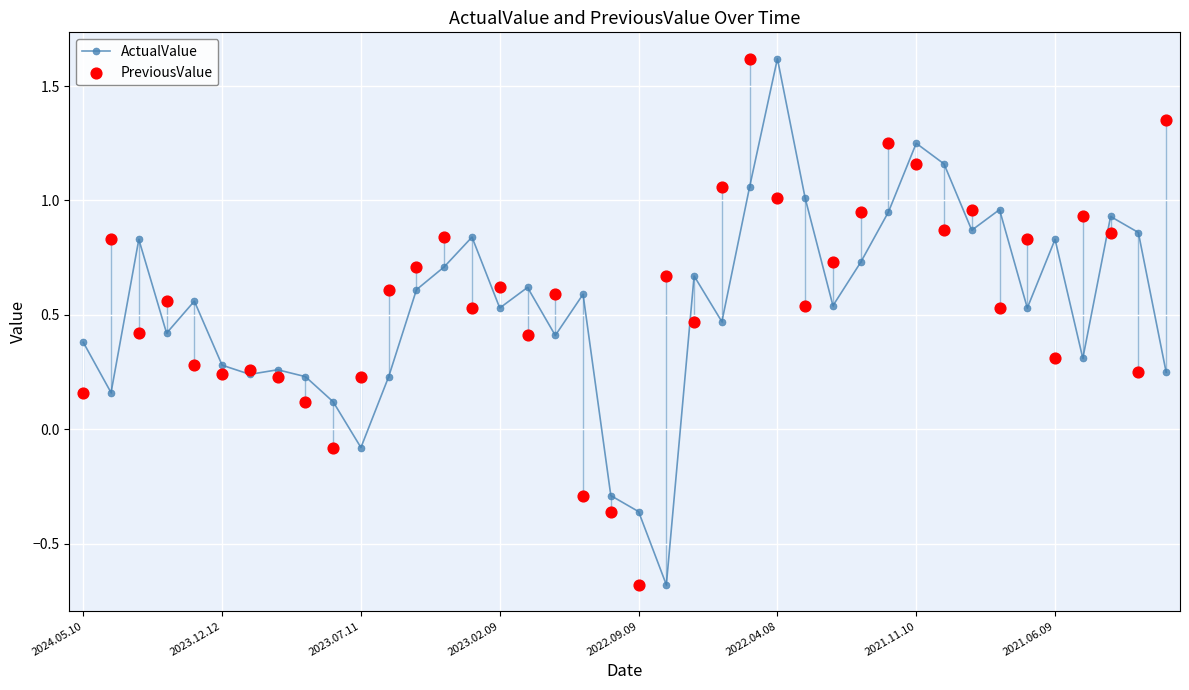

Which series has the largest Y range (max minus min)?

ActualValue